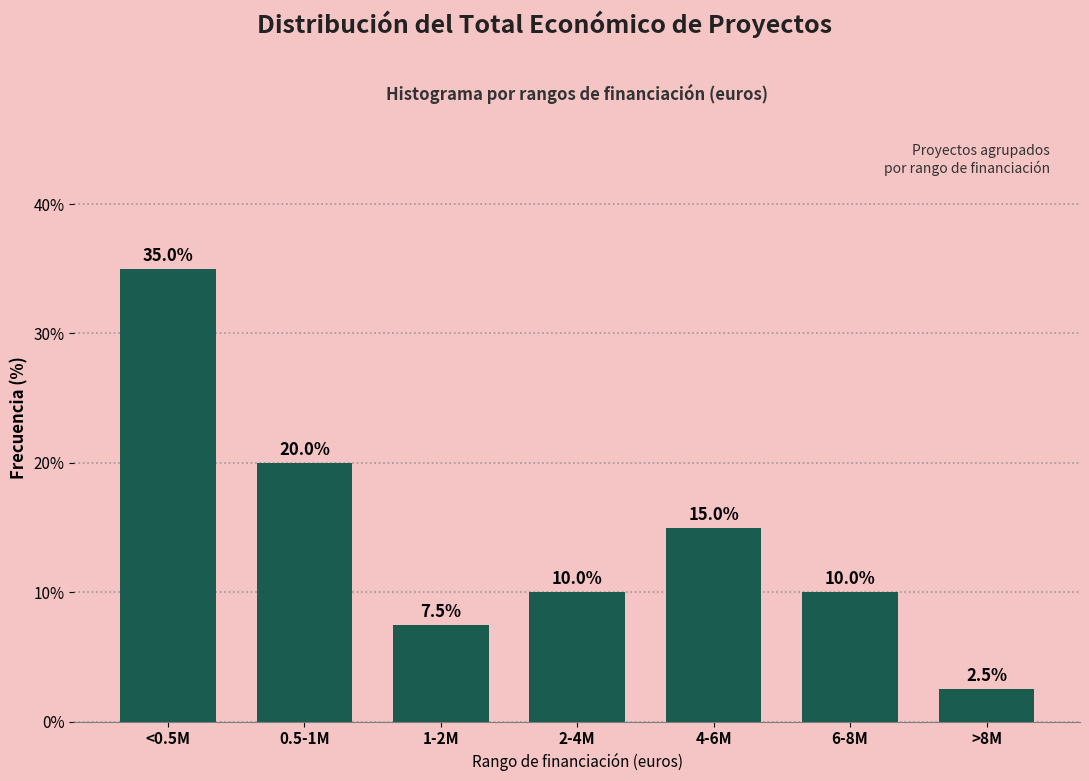

Reading left to right, extract all data points from this chart.

35.0	20.0	7.5	10.0	15.0	10.0	2.5